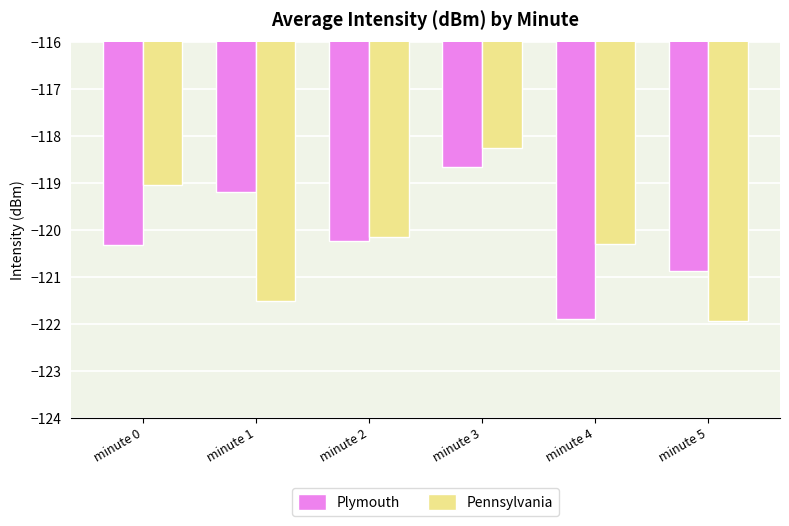

The Plymouth series shows -80.4 at minute 4. True or false?

False